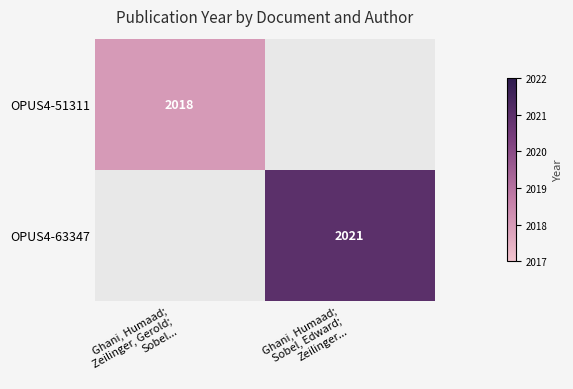

Is it true that OPUS4-63347 equals 1296.3 at Ghani, Humaad; Sobel, Edward; Zeilinger...?

False